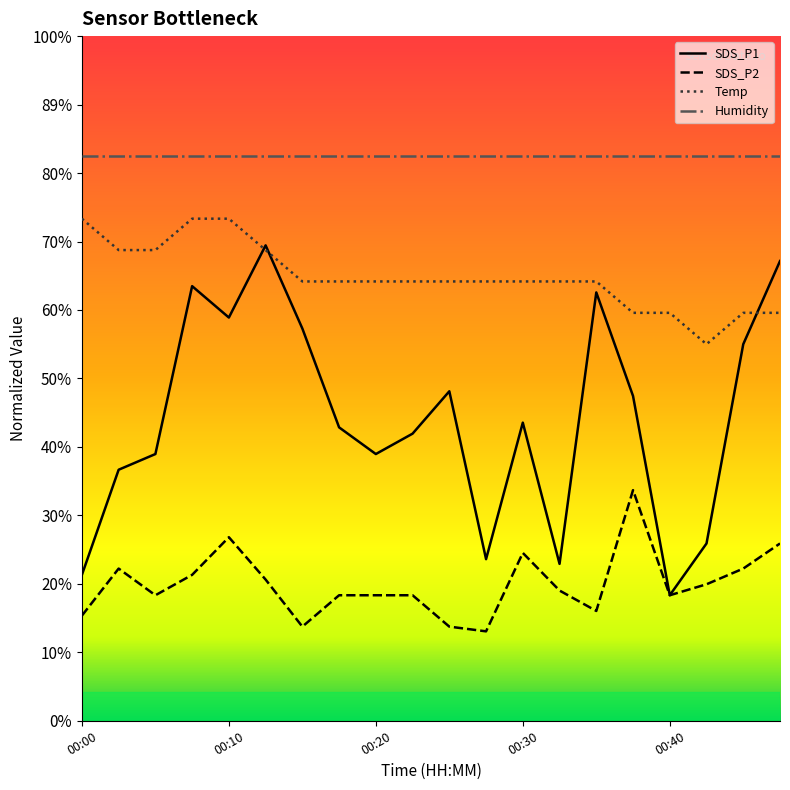

Is it true that SDS_P2 equals 1.6 at 00:32?

False